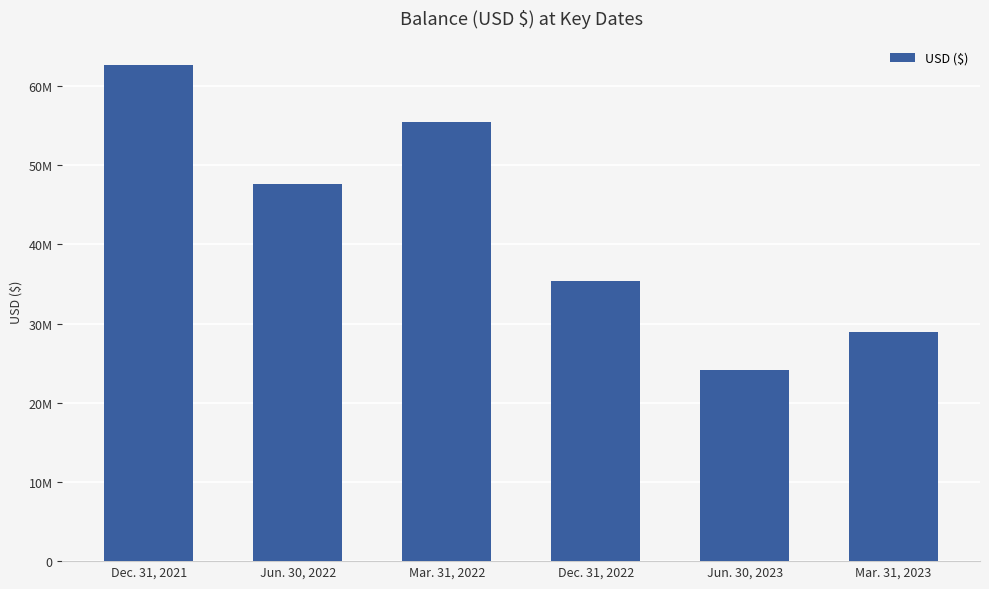

Does the chart contain any negative values?

No